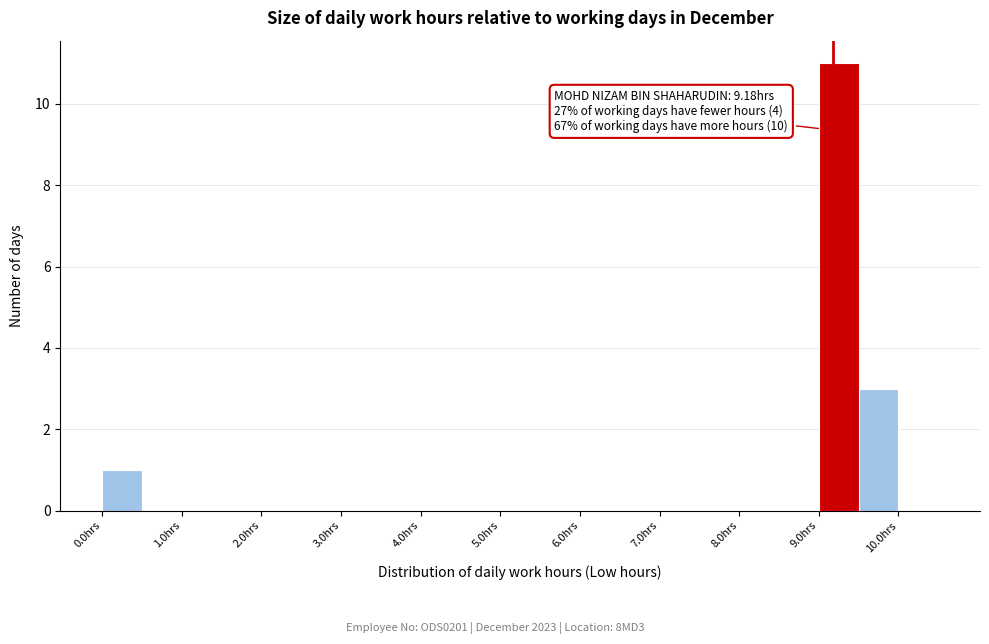

Which range on the x-axis has the tallest bar?

9.0 to 9.5